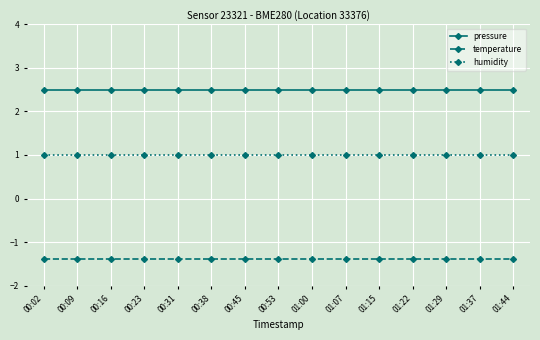

What is the total value across all series at 01:22?

2.1